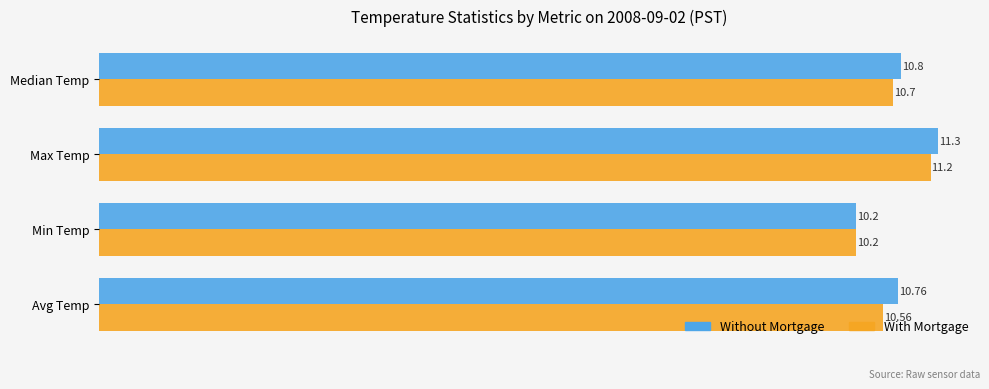

At which category is the sum across all series the highest?

Max Temp